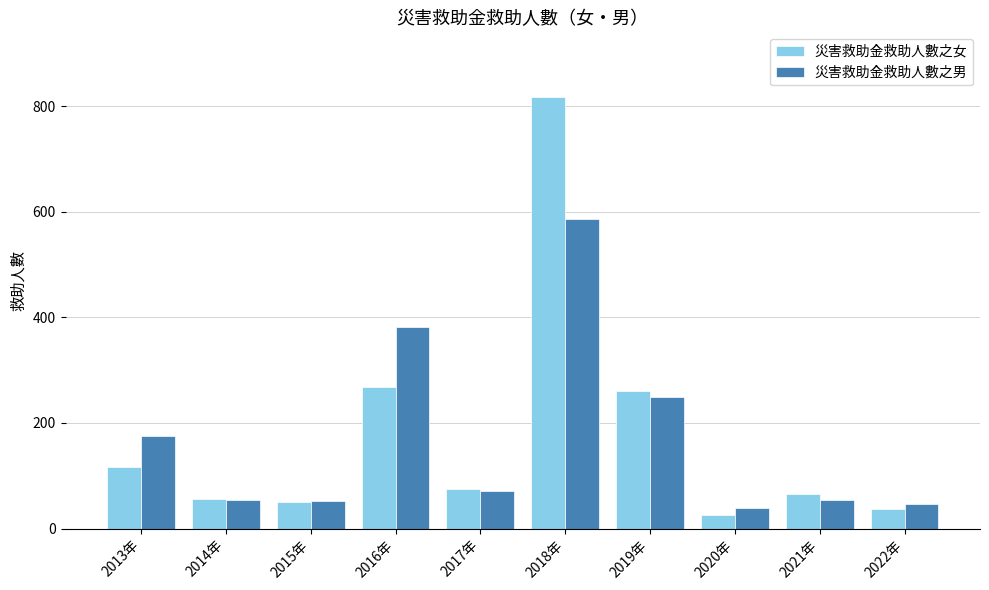

Which series has the largest range (max minus min)?

災害救助金救助人數之女